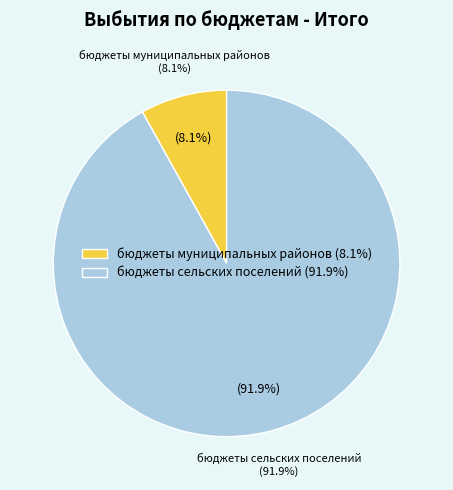

What is the change in value from бюджеты муниципальных районов to бюджеты сельских поселений?

+56598568.0